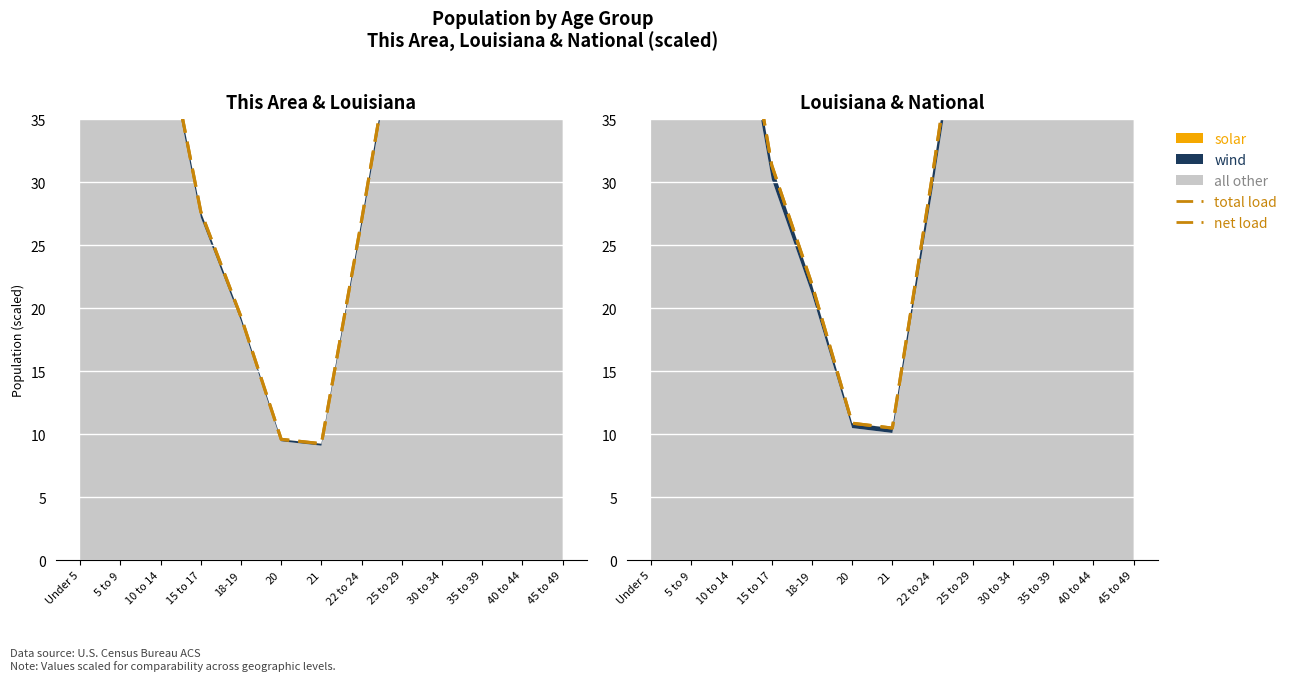

What is the average value of the net load series?

37.8